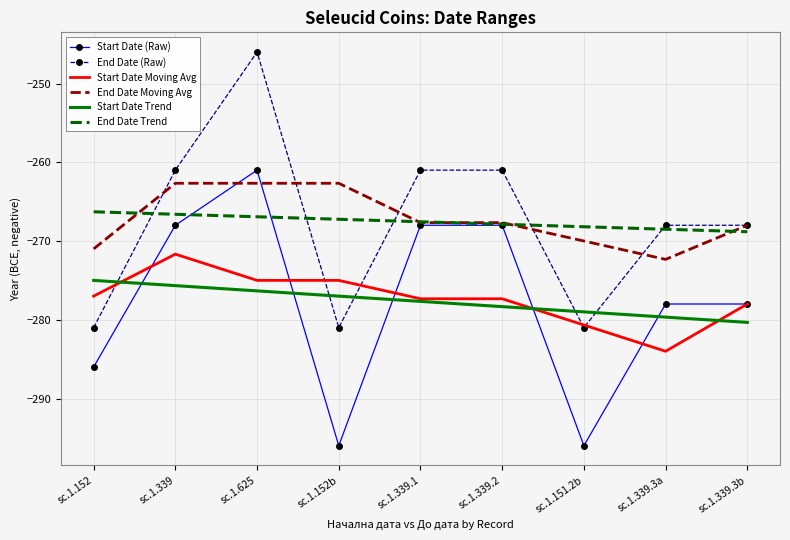

Reading left to right, extract all data points from this chart.

Start Date (Raw): sc.1.152=-286.0	sc.1.339=-268.0	sc.1.625=-261.0	sc.1.152b=-296.0	sc.1.339.1=-268.0	sc.1.339.2=-268.0	sc.1.151.2b=-296.0	sc.1.339.3a=-278.0	sc.1.339.3b=-278.0
End Date (Raw): sc.1.152=-281.0	sc.1.339=-261.0	sc.1.625=-246.0	sc.1.152b=-281.0	sc.1.339.1=-261.0	sc.1.339.2=-261.0	sc.1.151.2b=-281.0	sc.1.339.3a=-268.0	sc.1.339.3b=-268.0
Start Date Moving Avg: sc.1.152=-277.0	sc.1.339=-271.7	sc.1.625=-275.0	sc.1.152b=-275.0	sc.1.339.1=-277.3	sc.1.339.2=-277.3	sc.1.151.2b=-280.7	sc.1.339.3a=-284.0	sc.1.339.3b=-278.0
End Date Moving Avg: sc.1.152=-271.0	sc.1.339=-262.7	sc.1.625=-262.7	sc.1.152b=-262.7	sc.1.339.1=-267.7	sc.1.339.2=-267.7	sc.1.151.2b=-270.0	sc.1.339.3a=-272.3	sc.1.339.3b=-268.0
Start Date Trend: sc.1.152=-275.0	sc.1.339=-275.7	sc.1.625=-276.3	sc.1.152b=-277.0	sc.1.339.1=-277.7	sc.1.339.2=-278.3	sc.1.151.2b=-279.0	sc.1.339.3a=-279.7	sc.1.339.3b=-280.3
End Date Trend: sc.1.152=-266.3	sc.1.339=-266.6	sc.1.625=-266.9	sc.1.152b=-267.2	sc.1.339.1=-267.6	sc.1.339.2=-267.9	sc.1.151.2b=-268.2	sc.1.339.3a=-268.5	sc.1.339.3b=-268.8